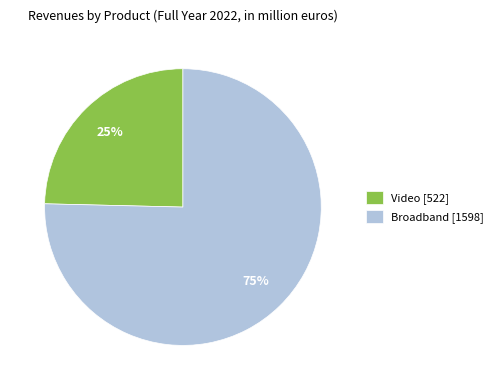

Which has a higher value, Broadband or Video?

Broadband